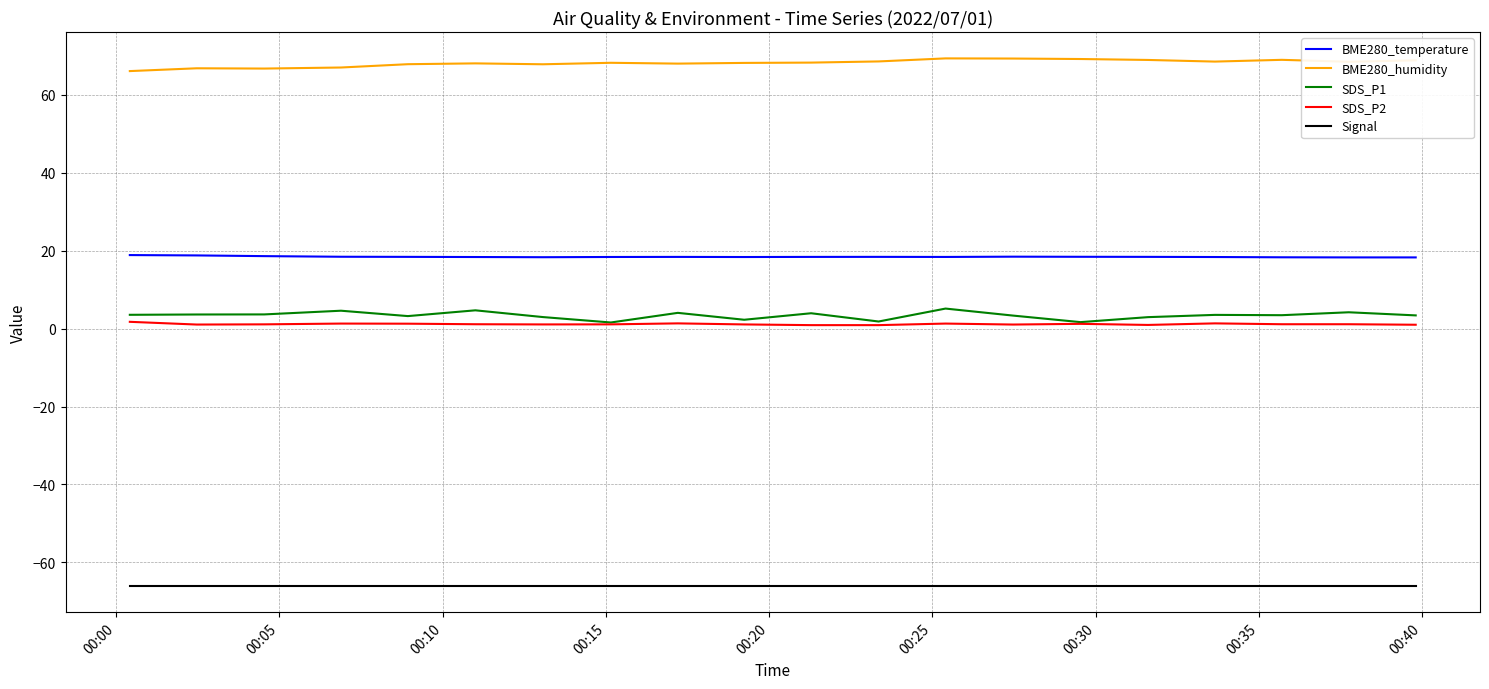

True or false: SDS_P2 and Signal intersect in this chart.

False